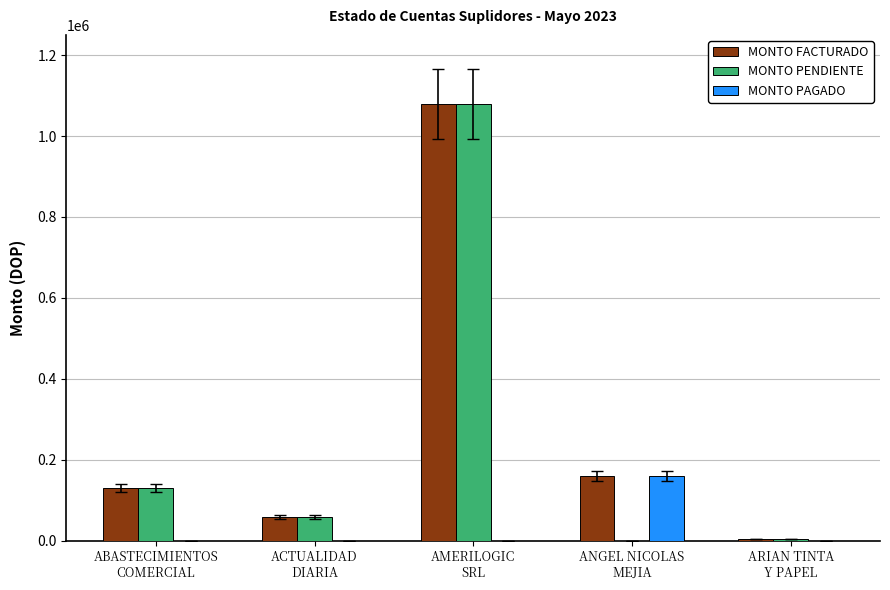

What is the sum of all MONTO FACTURADO values?

1429888.6